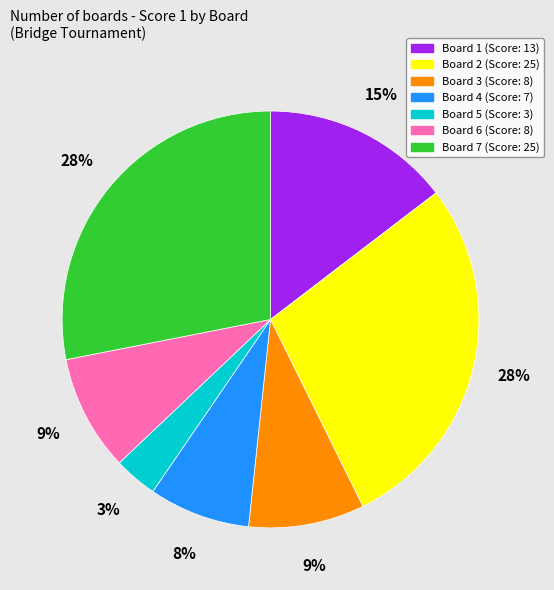

Approximately how many times larger is the value at Board 5 compared to Board 1?

0.2